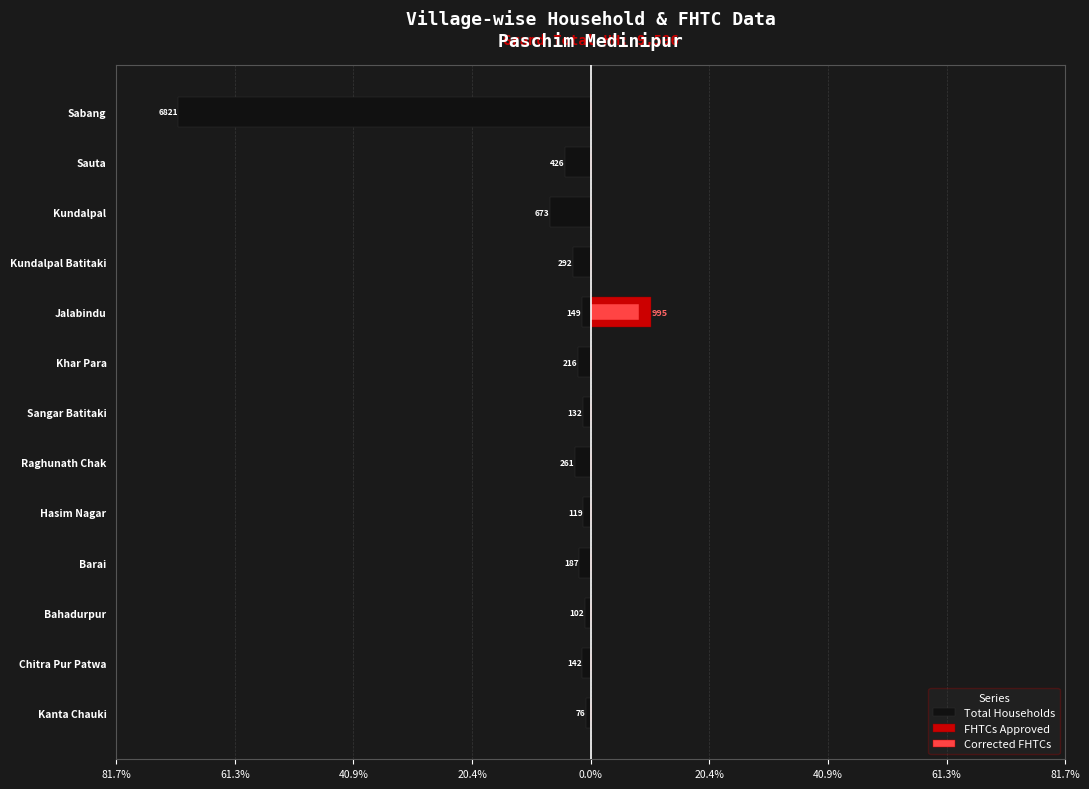

Between Bahadurpur and Kundalpal, which is larger?

Bahadurpur